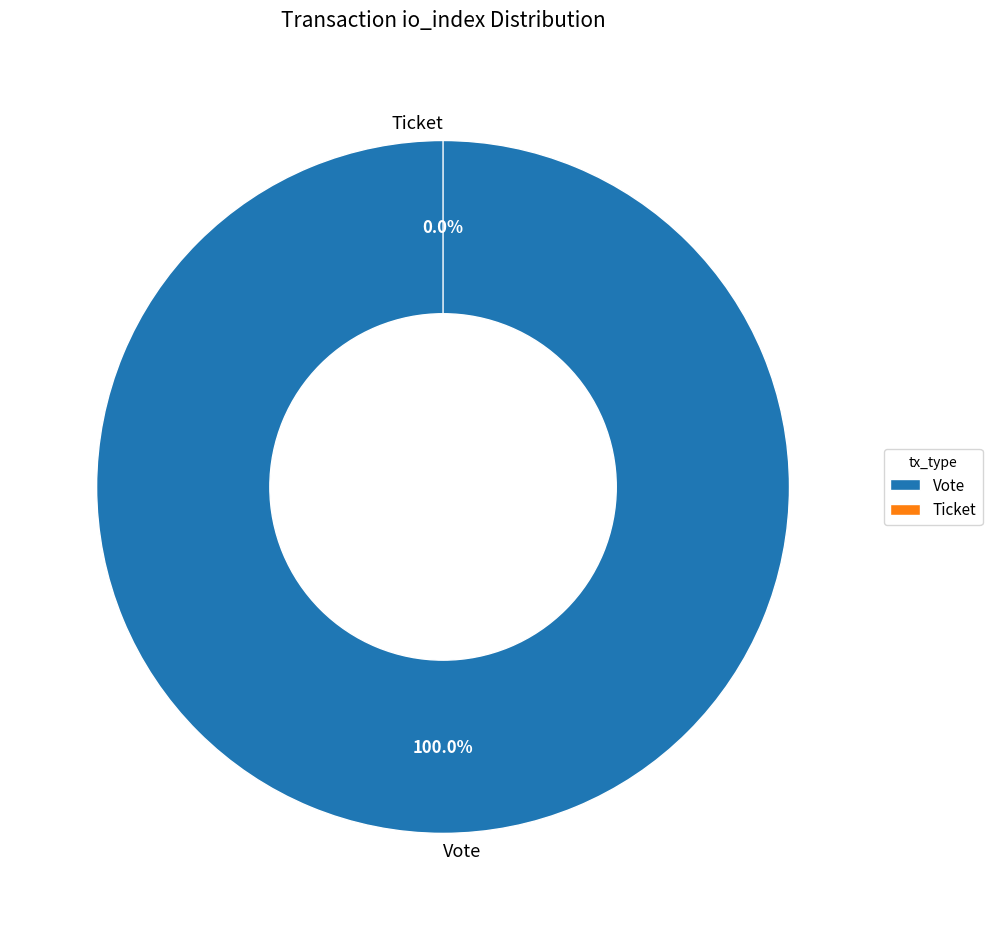

To the nearest percent, what is the difference between the Ticket (io_index=0) and Vote (io_index=1) slice percentages?

100%